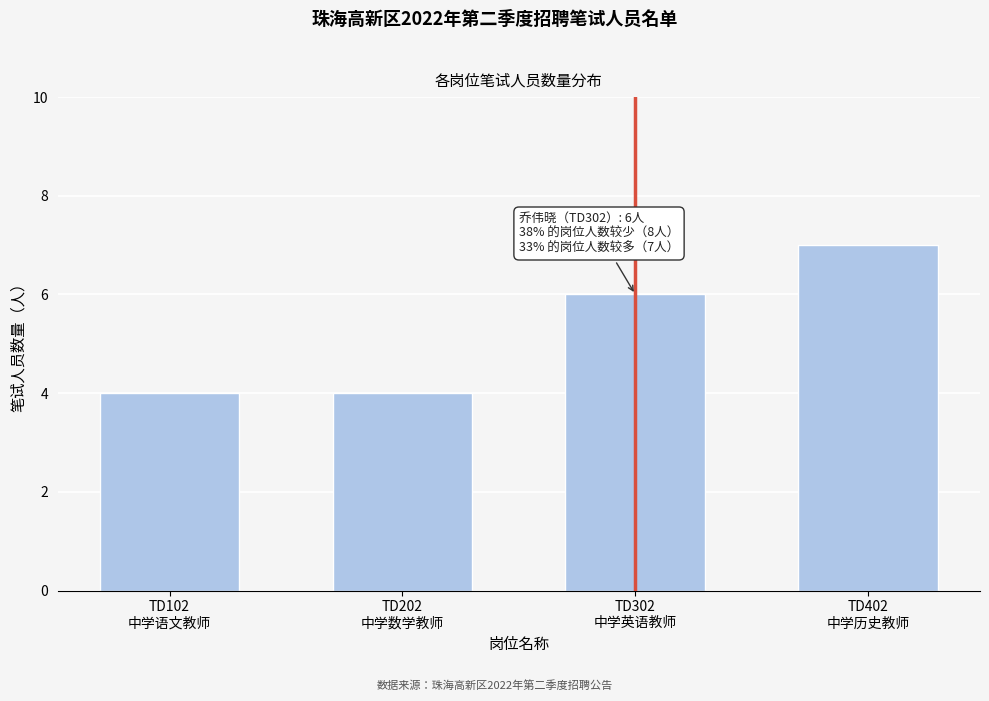

Reading left to right, list all the values displayed in this chart.

4	4	6	7